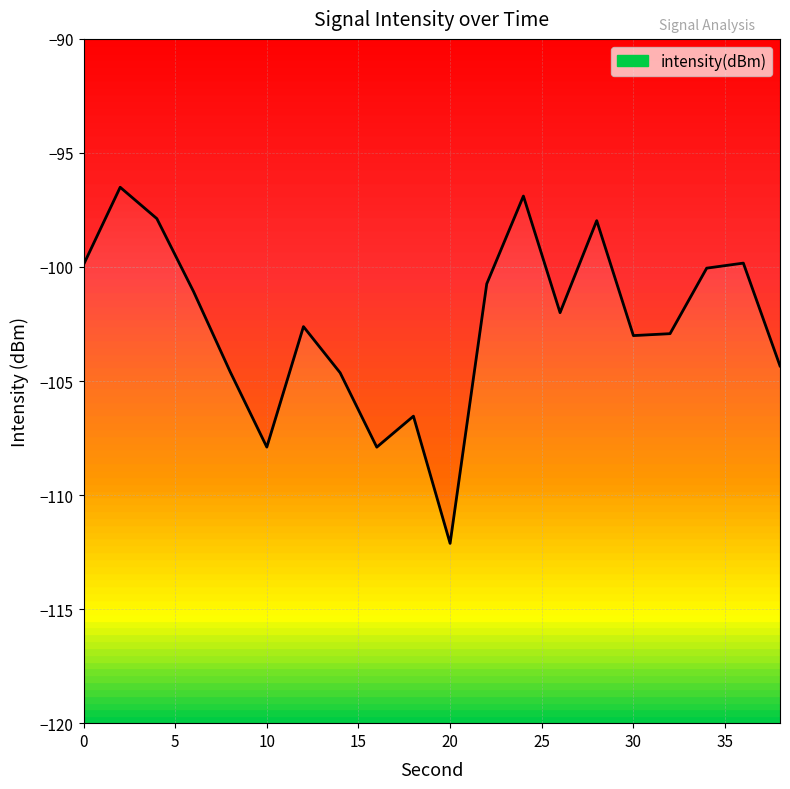

Reading left to right, extract all data points from this chart.

0=-99.9	2=-96.5	4=-97.9	6=-101.1	8=-104.6	10=-107.9	12=-102.6	14=-104.6	16=-107.9	18=-106.5	20=-112.1	22=-100.7	24=-96.9	26=-102.0	28=-98.0	30=-103.0	32=-102.9	34=-100.1	36=-99.8	38=-104.3